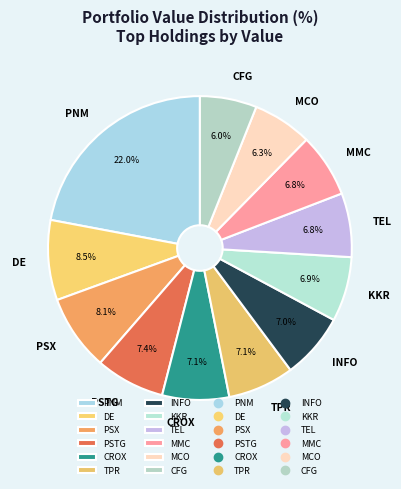

How many slices are in this pie chart?

12